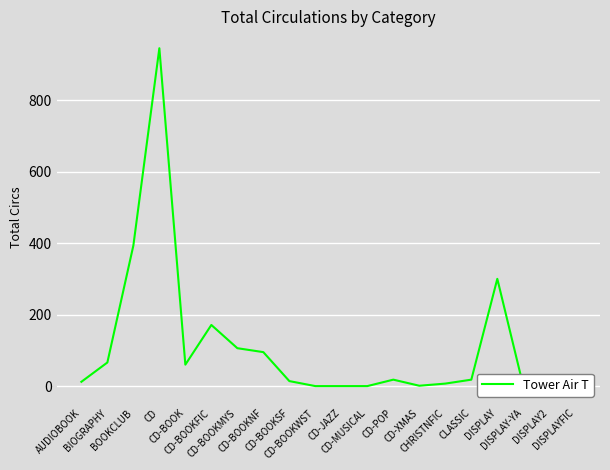

At which label does the data first exceed 19?

BIOGRAPHY